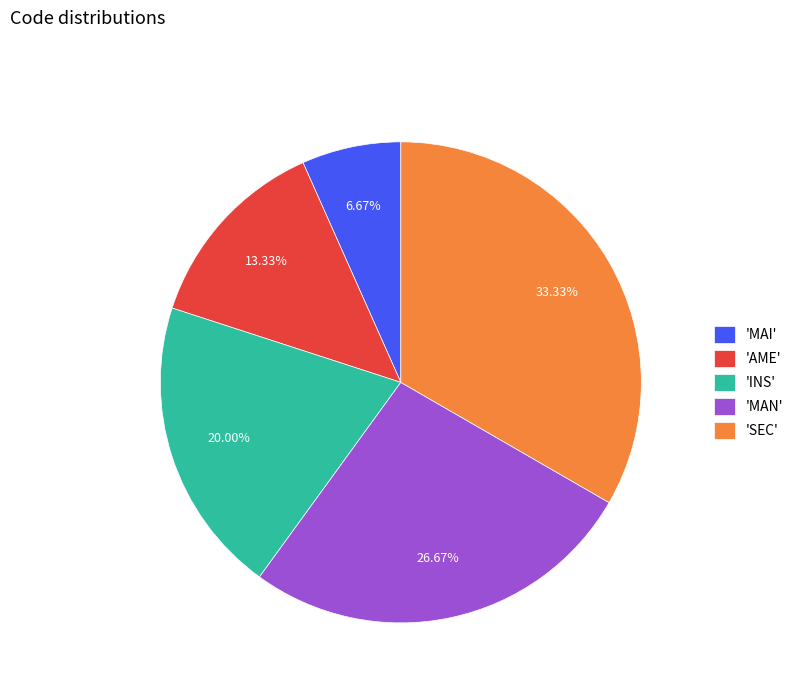

Count the number of slices in the pie.

5